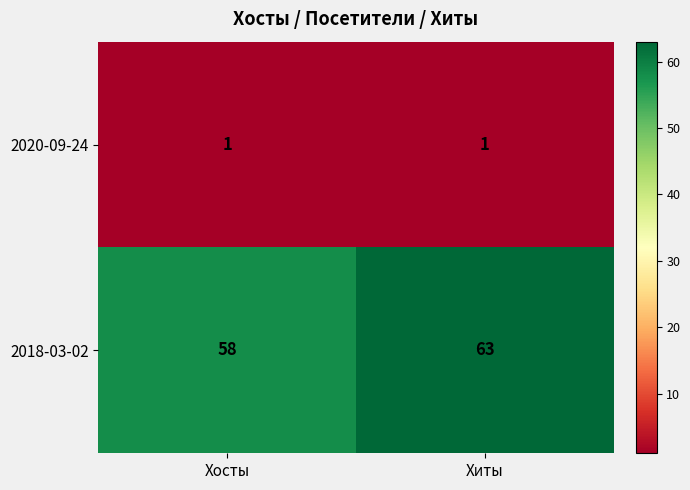

At which category is the sum across all series the highest?

Хиты